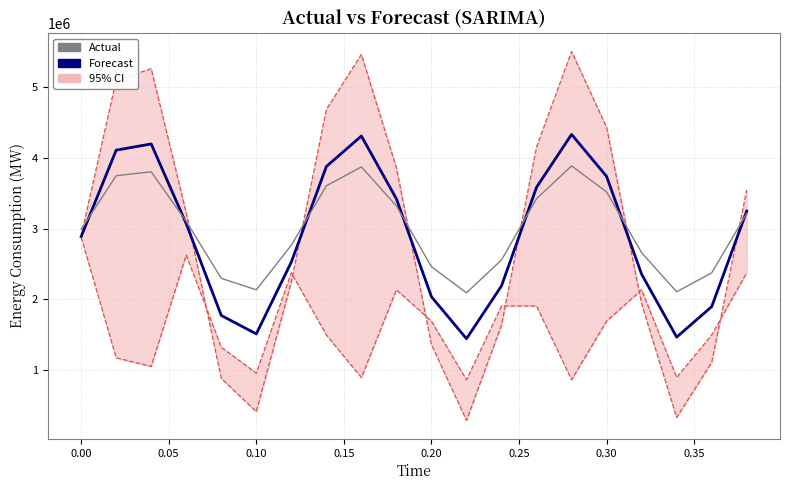

What is the sum of all Actual values?

59908826.2